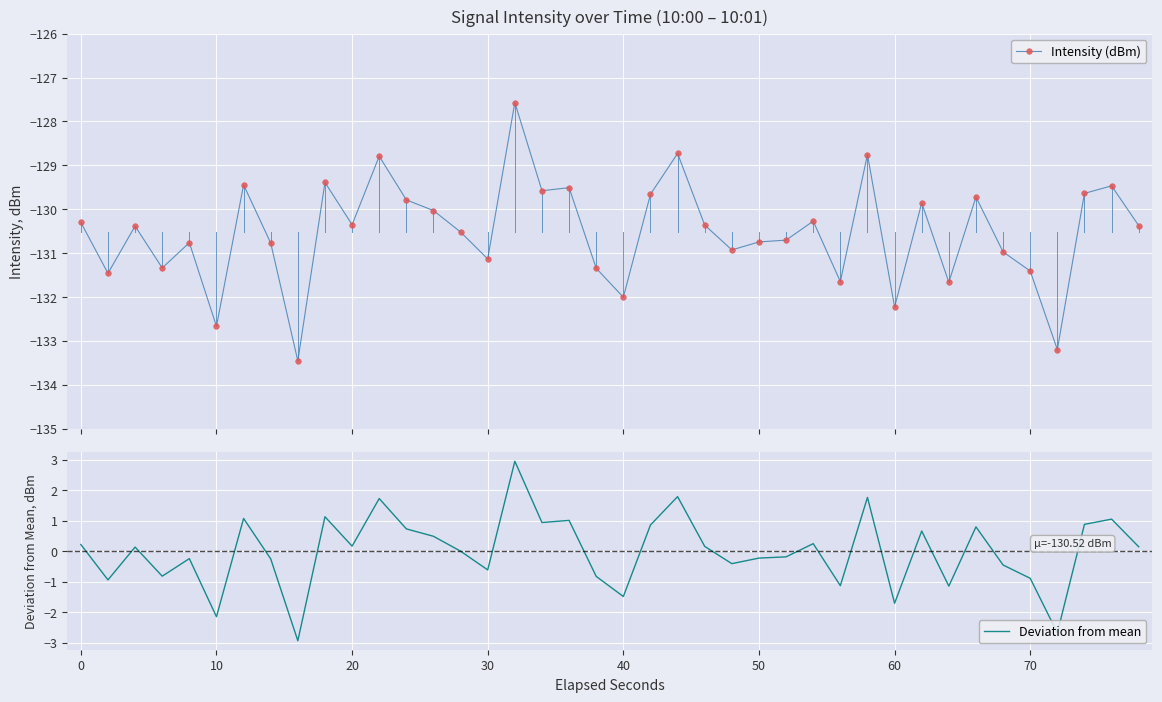

Which series has the largest total across all categories?

Deviation from mean